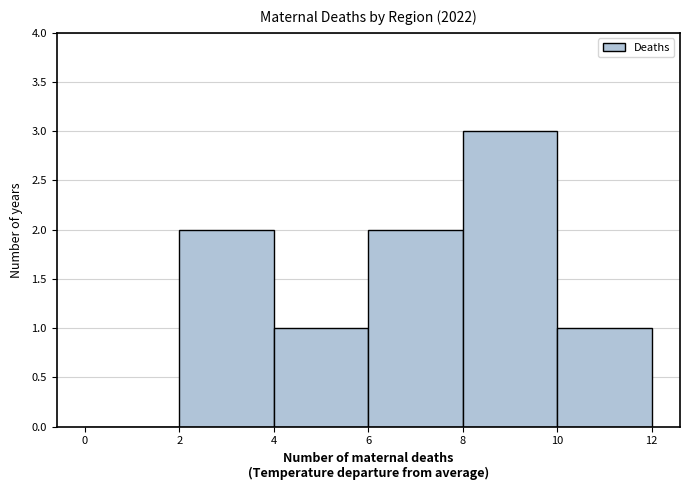

What is the height of the bar covering 2 to 4 on the x-axis? The values are not printed on the chart, so give them approximately, as read against the axis.

2